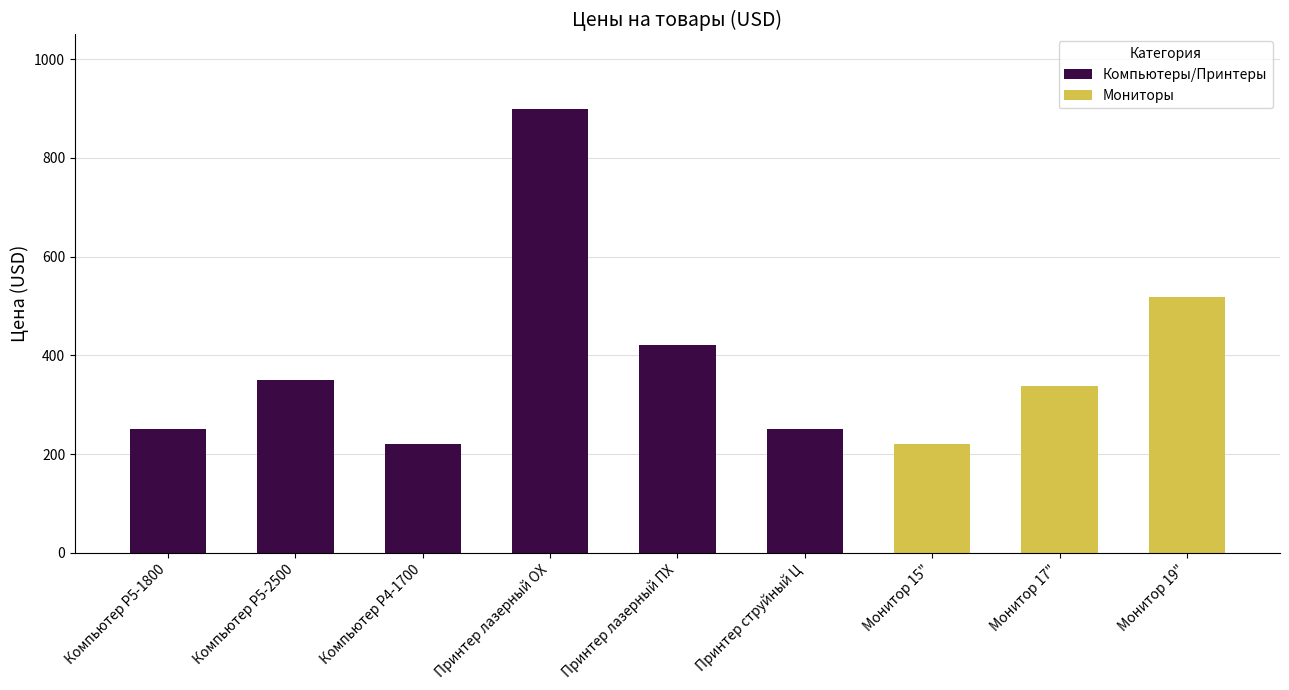

Which series has the largest total across all categories?

Компьютеры/Принтеры